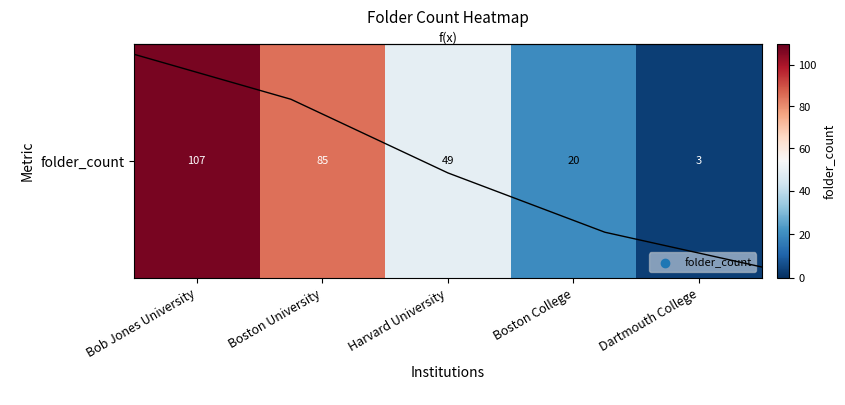

At which label is the value closest to 55?

Harvard University